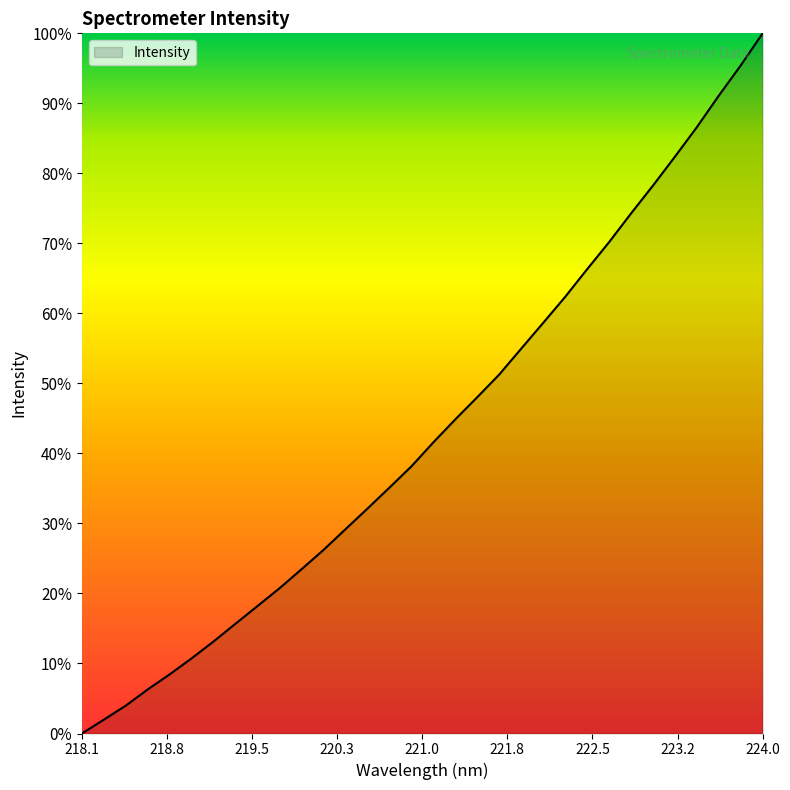

Does the chart have visible grid lines?

No